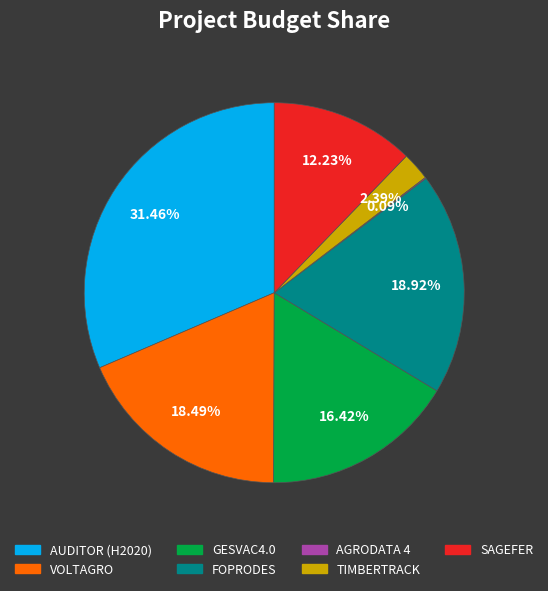

True or false: GESVAC4.0 accounts for 16% of the total.

True